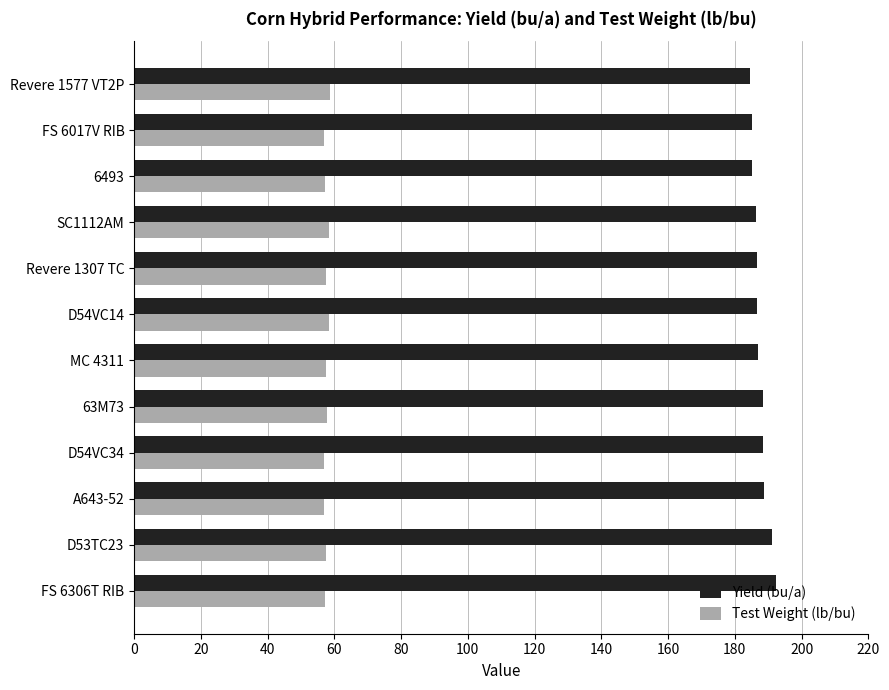

What is the sum of all Yield (bu/a) values?

2250.0